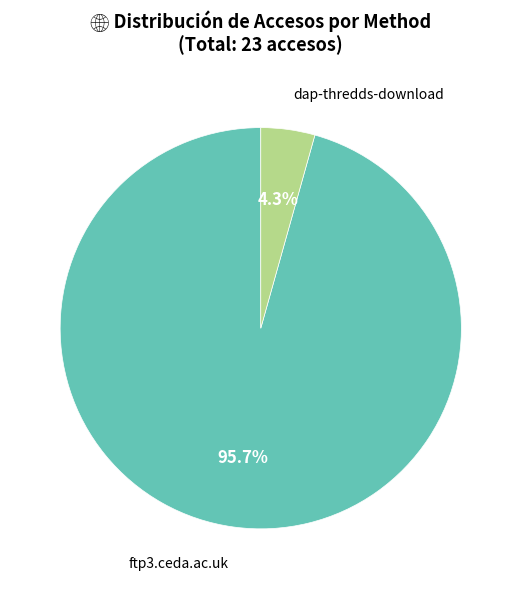

Is there any slice that represents more than half of the pie?

Yes